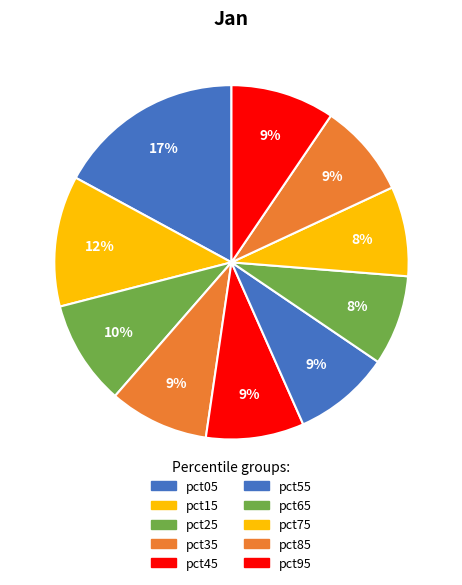

Which category has the smallest portion of the pie?

pct75